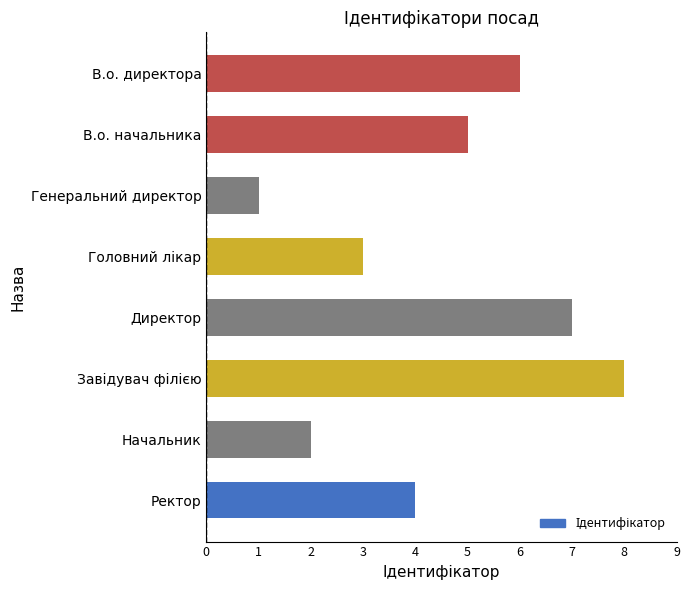

The value at Генеральний директор is 0. True or false?

False